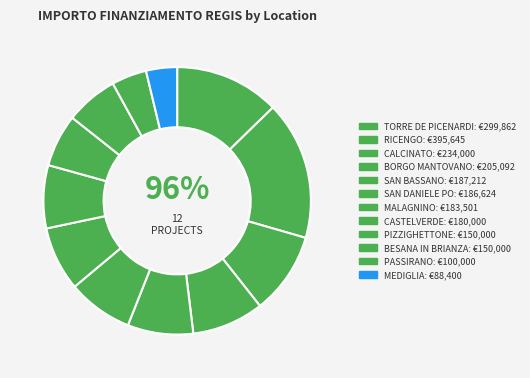

Which category has the smallest portion of the pie?

MEDIGLIA